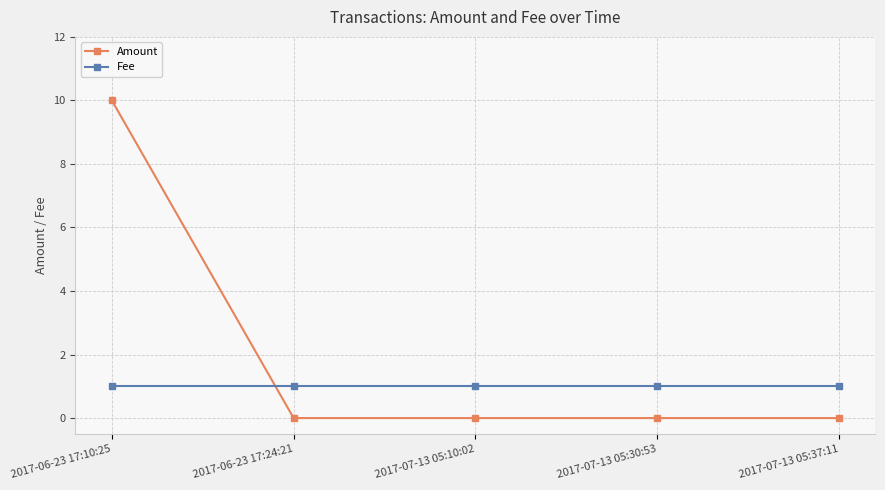

How many data points does each series have?

5